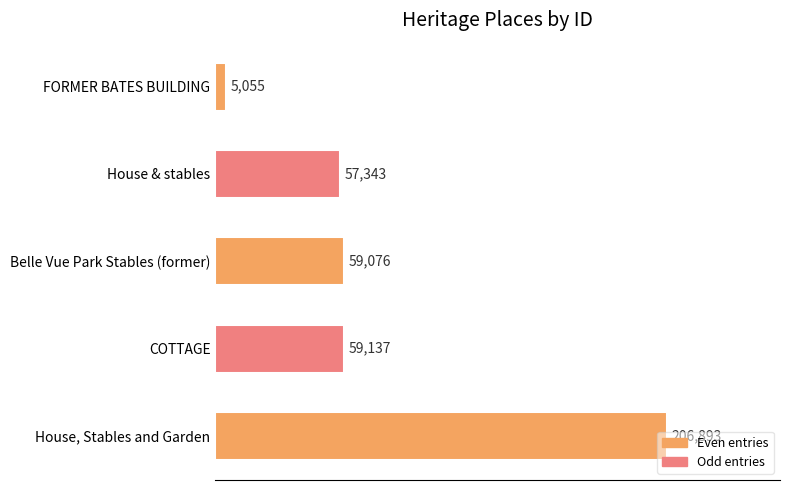

What is the sum of all values?

387504